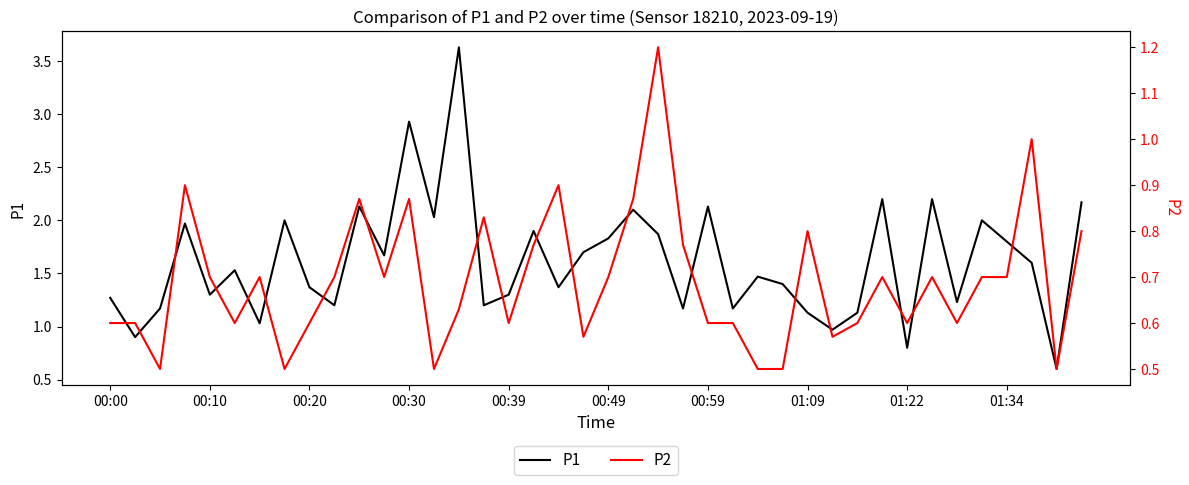

The P2 series shows 0.2 at 15. True or false?

False